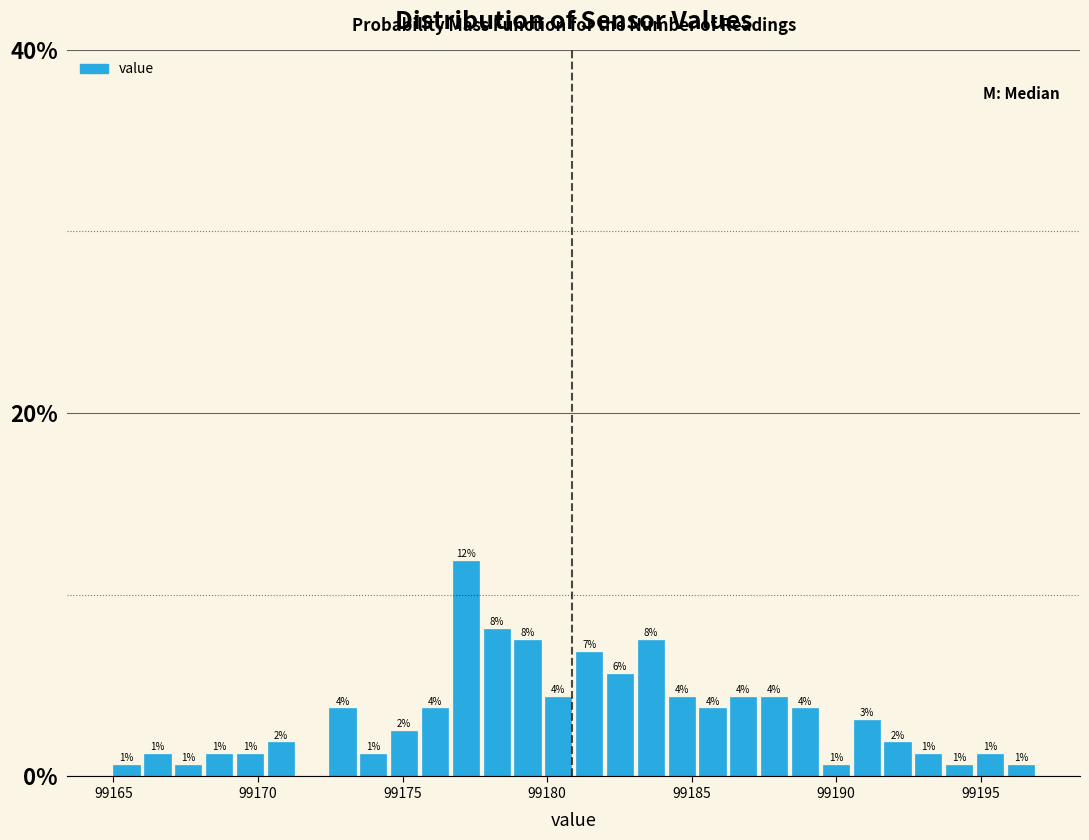

Around what value on the x-axis is the tallest bar? Give the approximate position of its centre, as read against the axis.

99177.0